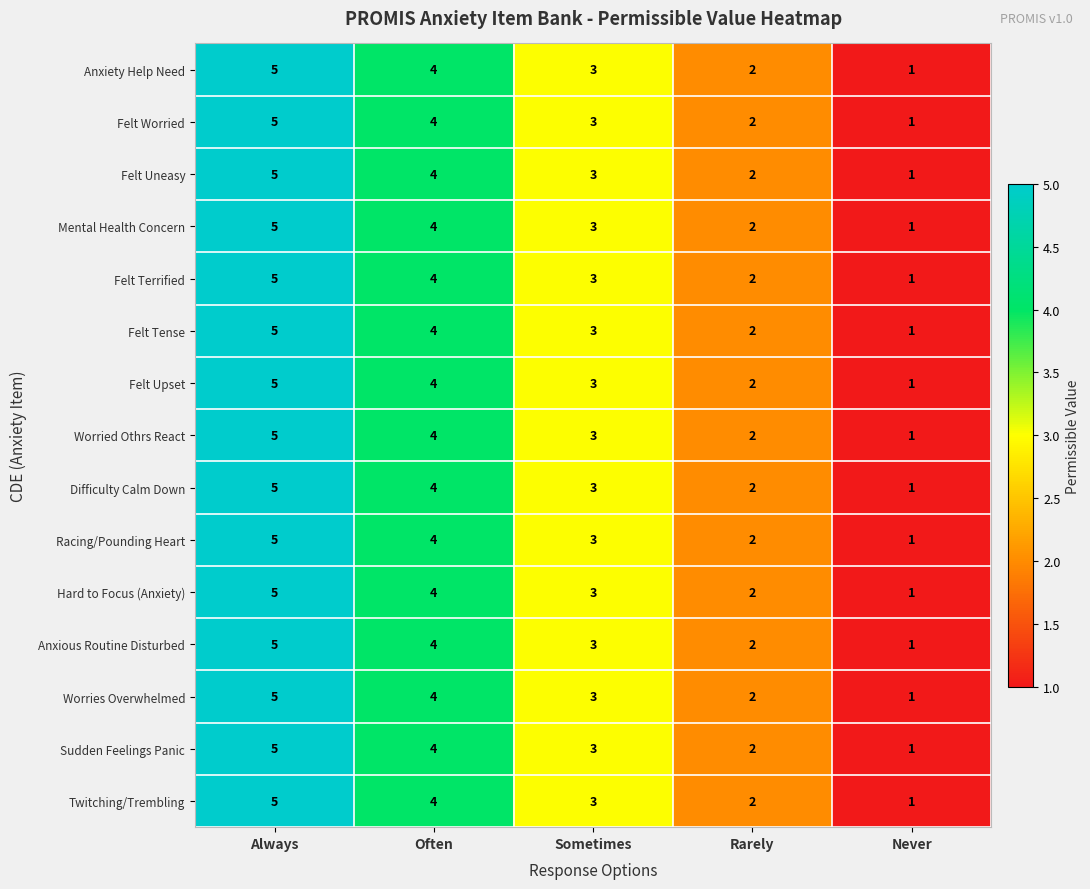

At which label is Anxious Routine Disturbed closest to 3?

Sometimes